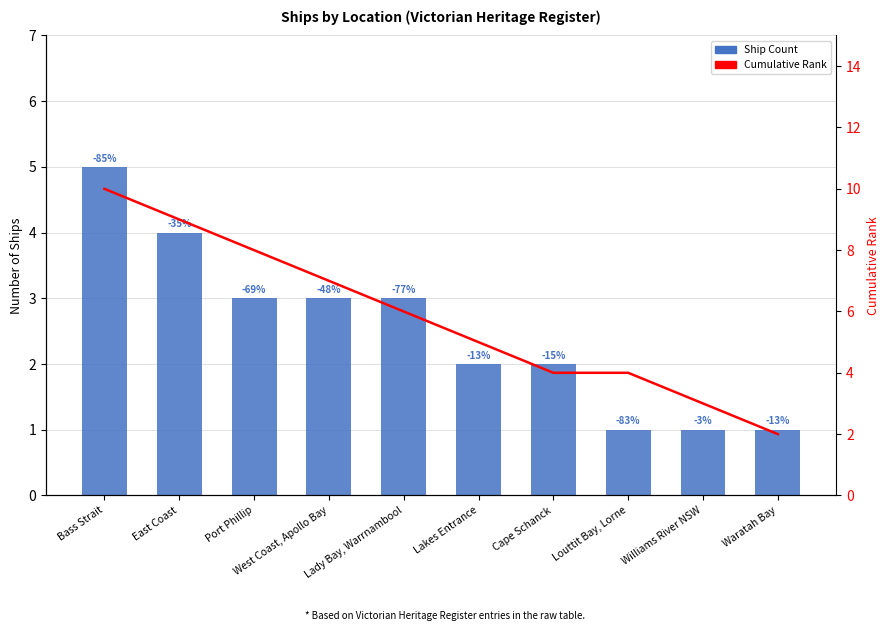

At Bass Strait, list the series in order from largest to smallest.

Cumulative Rank, Ship Count